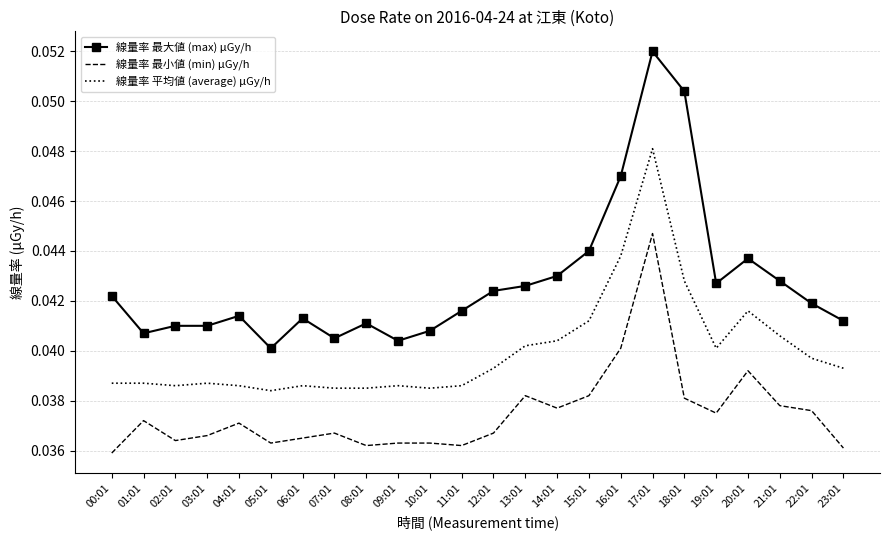

At which category is the sum across all series the highest?

17:01